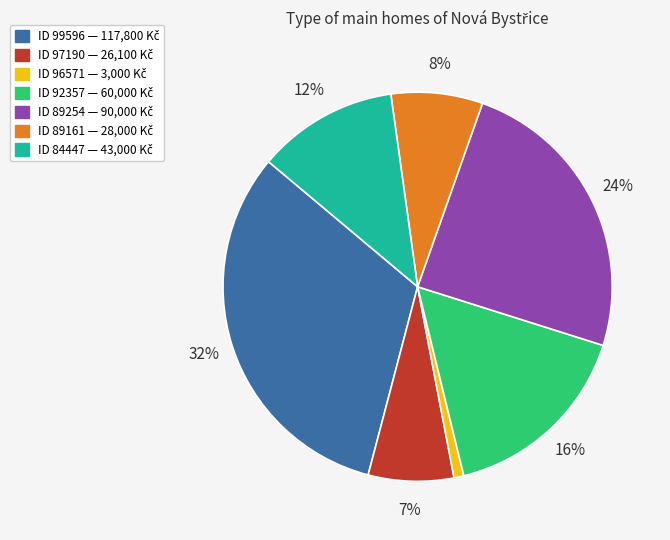

Does any single category account for the majority?

No